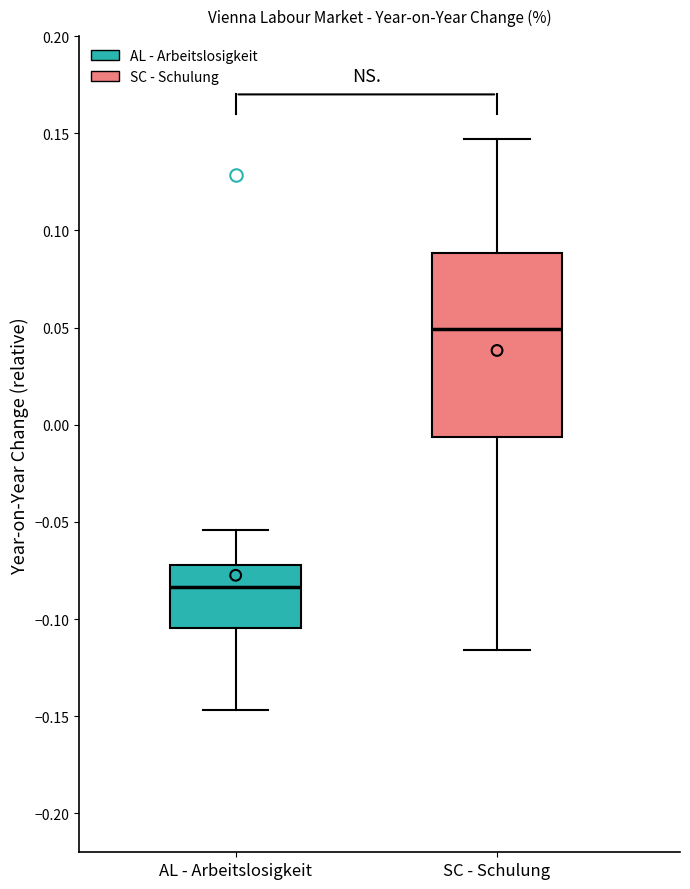

Where does the upper whisker of the box for SC - Schulung end on the y-axis? The values are not printed on the chart, so give them approximately, as read against the axis.

0.145